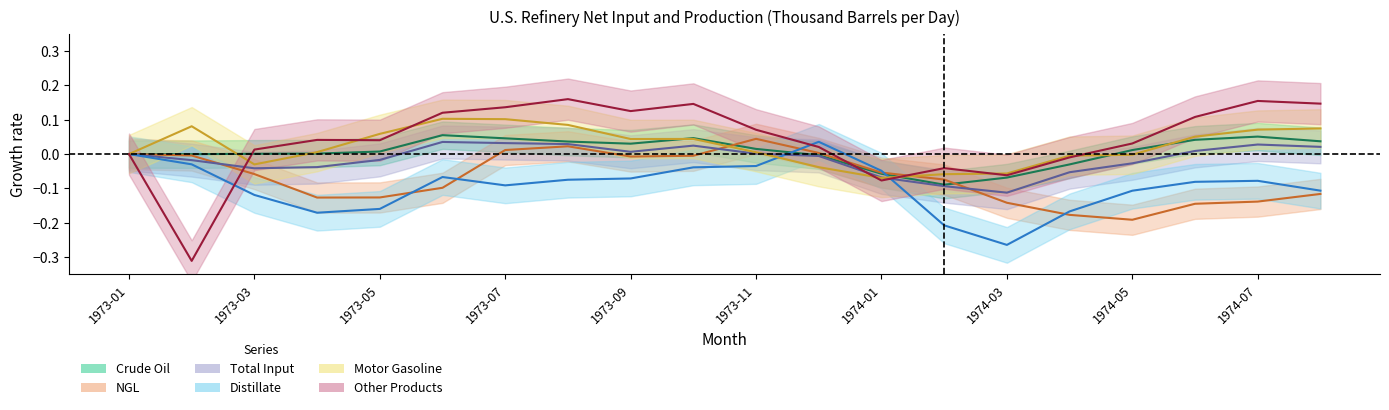

Which series ends up on top after the final intersection of Motor Gasoline and Total Input?

Motor Gasoline